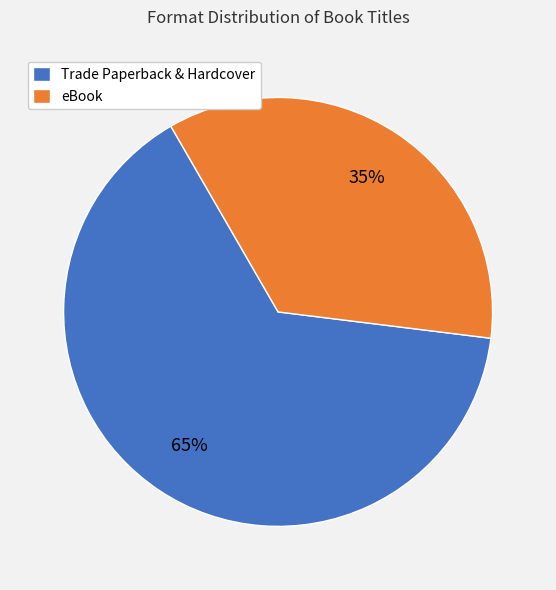

To the nearest percent, what portion does eBook represent?

35%